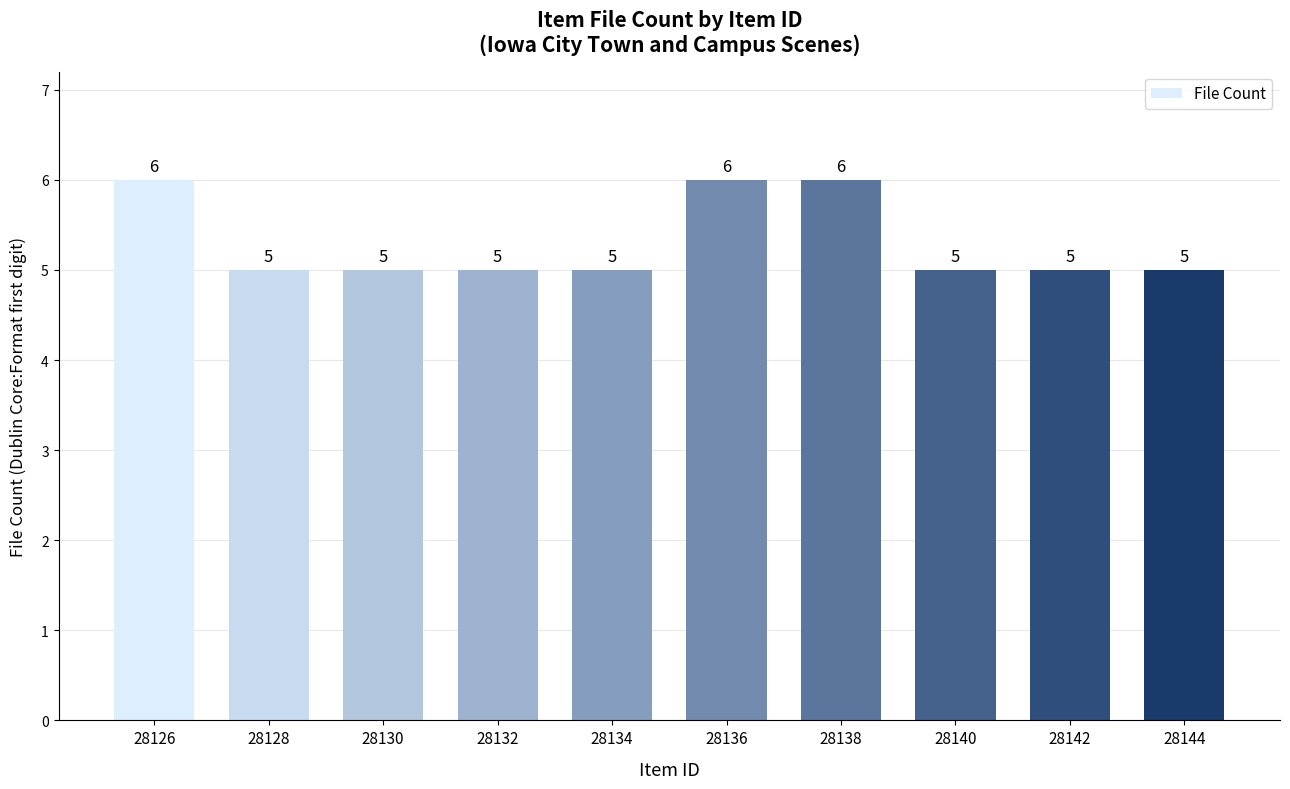

Is it true that the value at 28134 is 5?

True